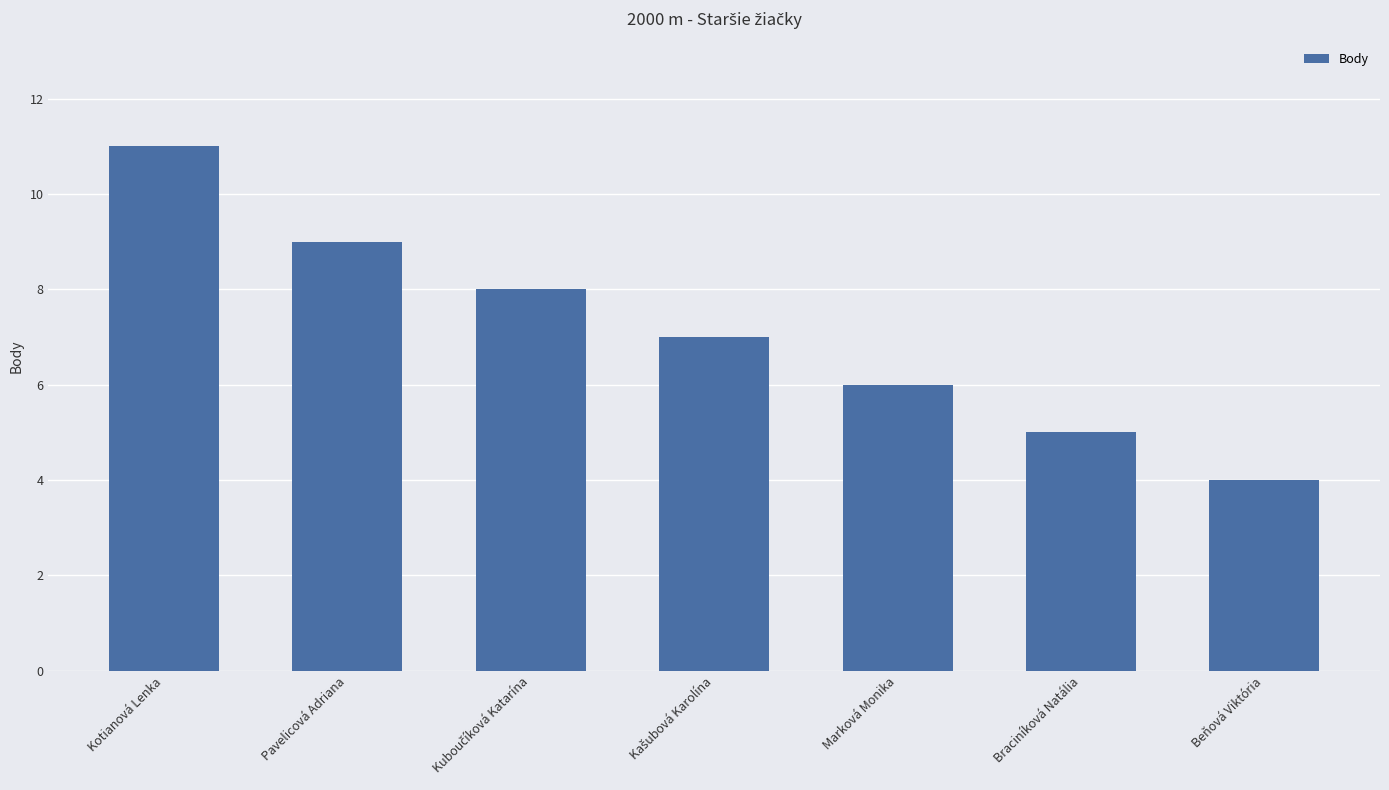

The value at Marková Monika is 10. True or false?

False